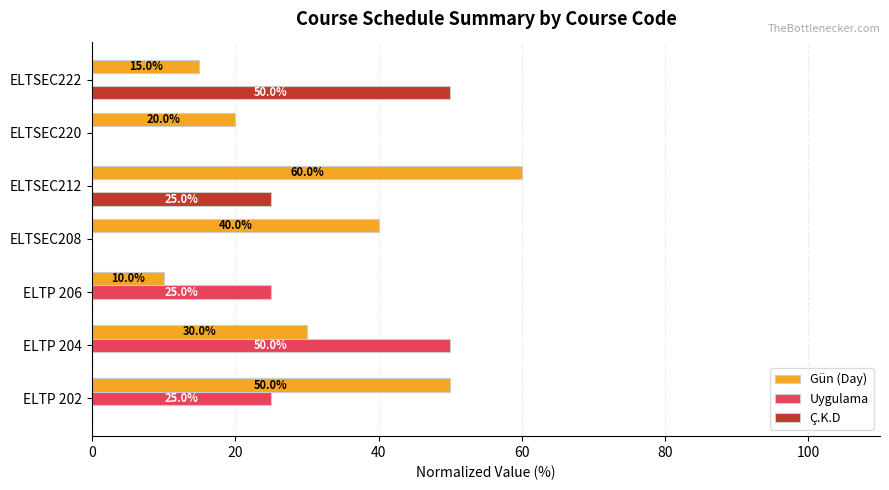

Which series changed the most between ELTP 202 and ELTP 206?

Gün (Day)